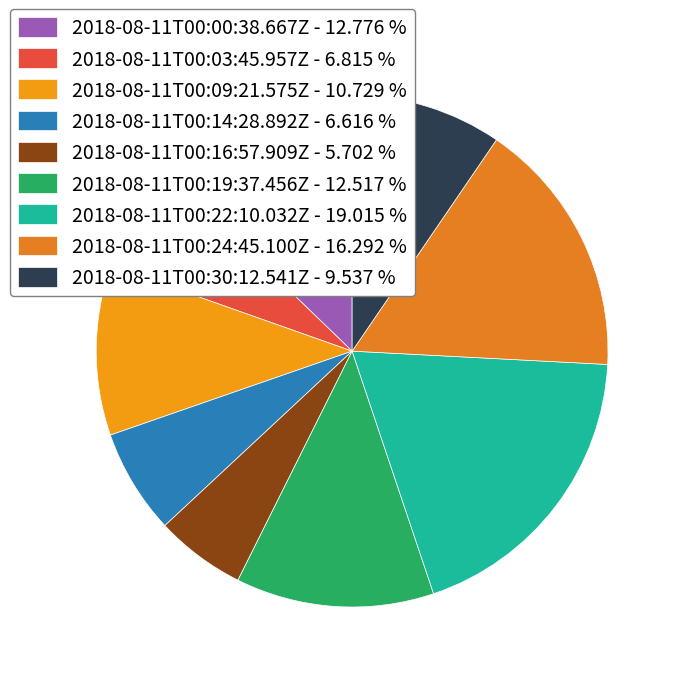

How many slices are in this pie chart?

9